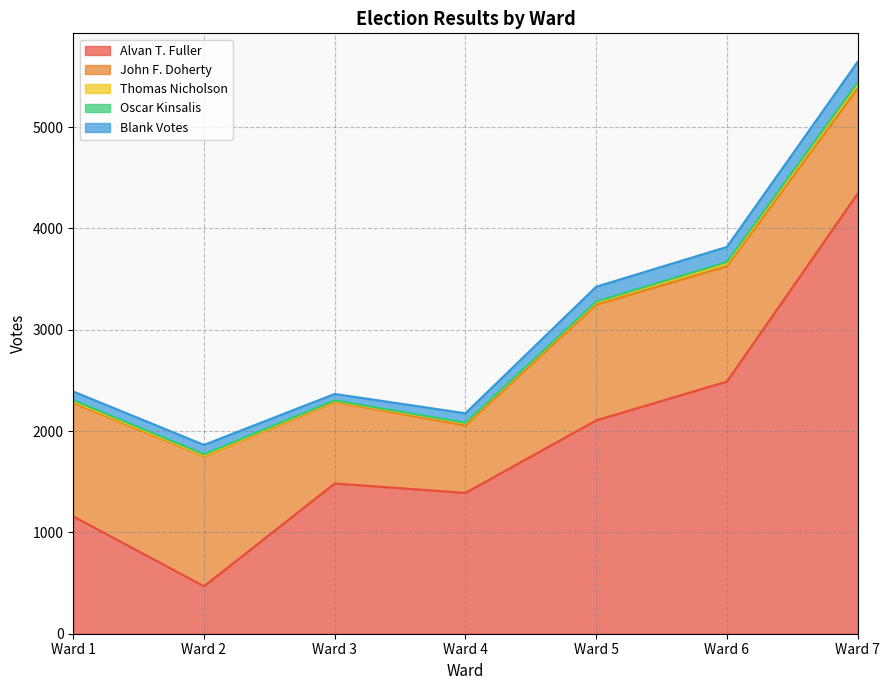

Where is the first local minimum for John F. Doherty?

Ward 4